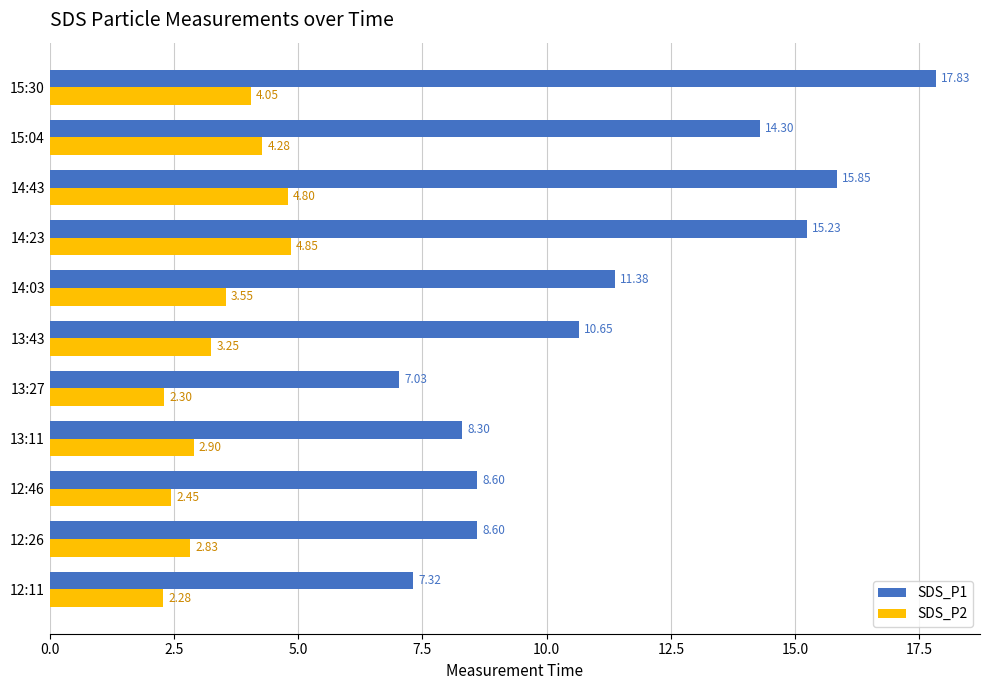

What is the total value across all series at 13:43?

13.9